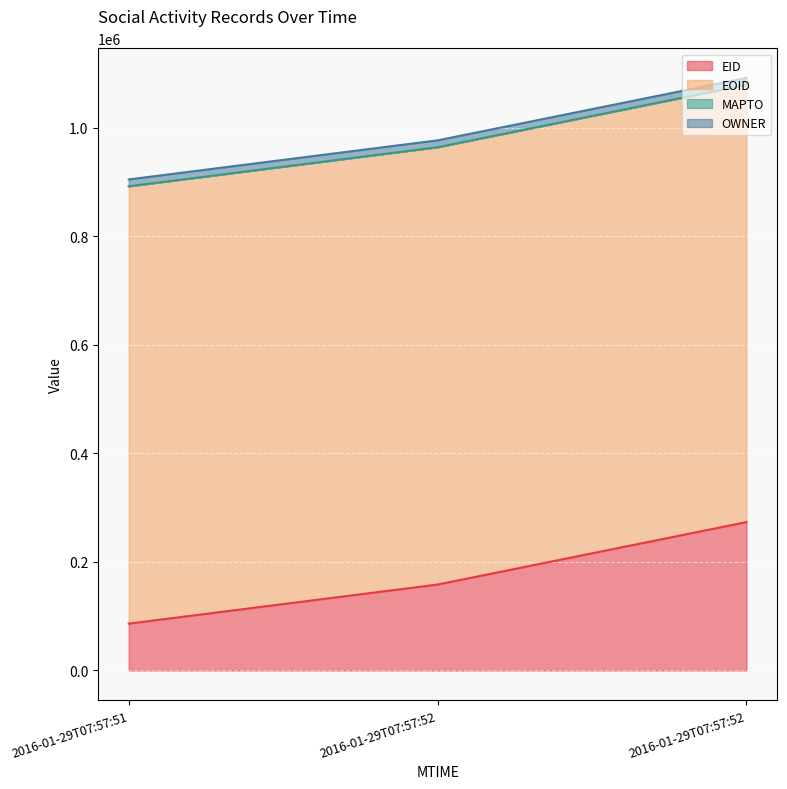

How many values in the EID series are below 158348?

1